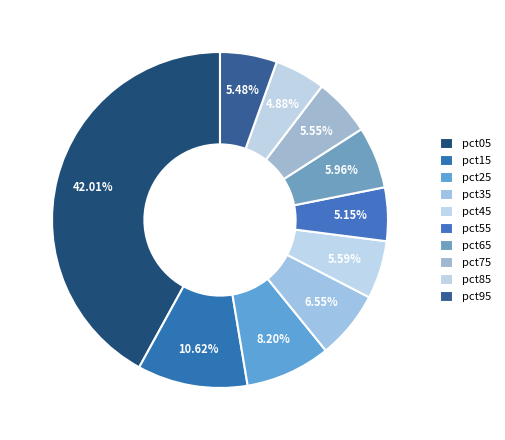

Is it true that pct85 is 5% of the pie?

True